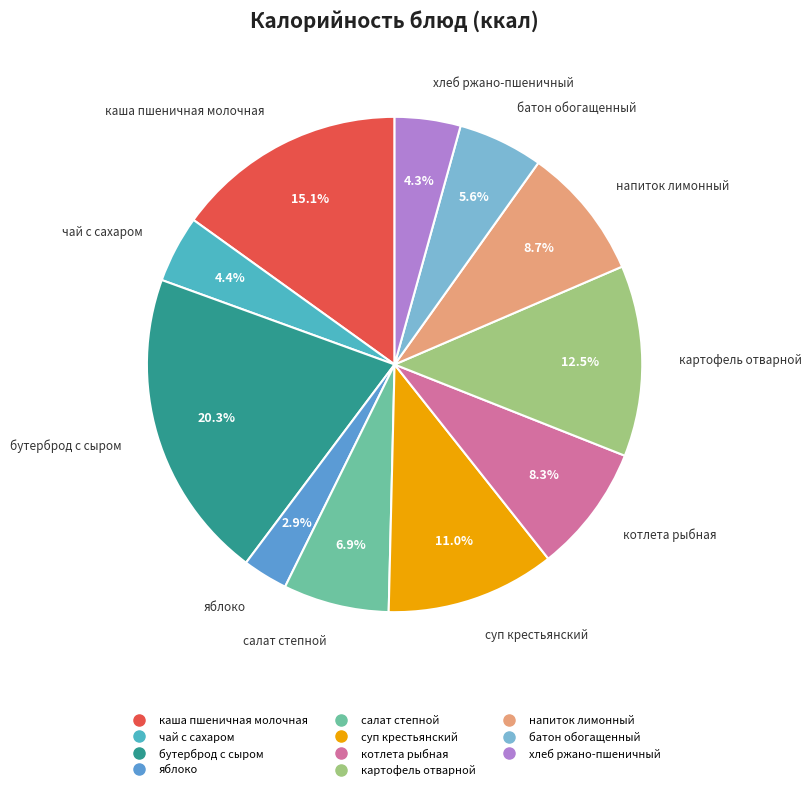

To the nearest percent, what is the combined percentage of суп крестьянский and батон обогащенный?

17%